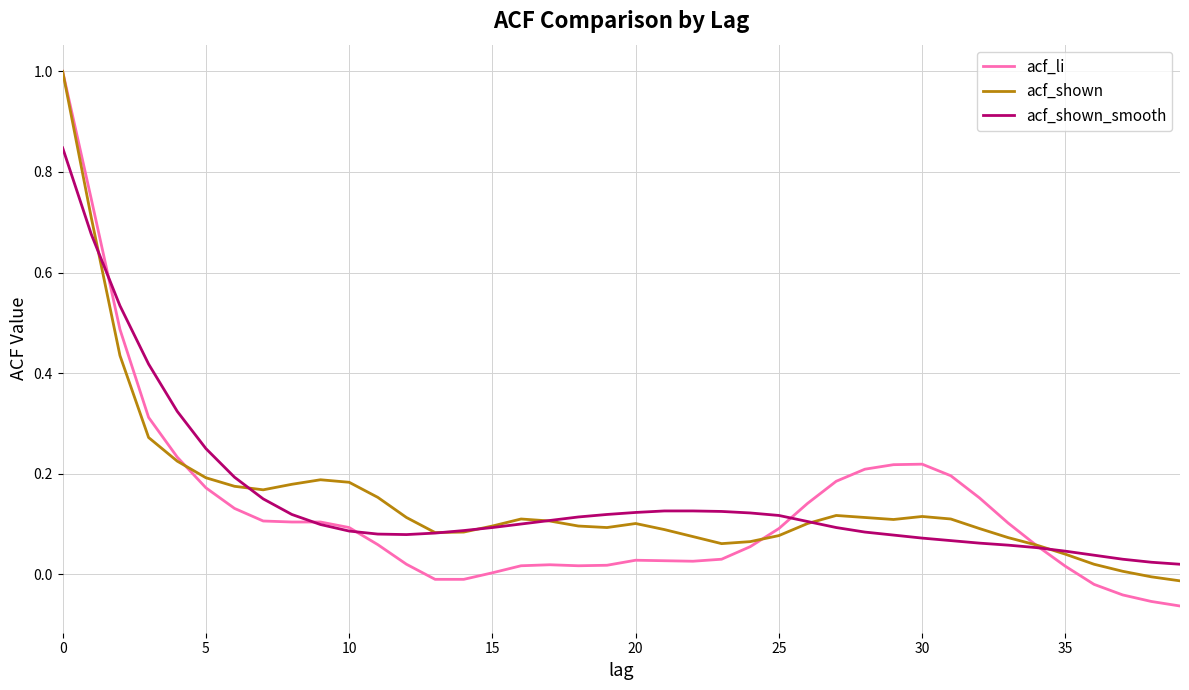

Which series has the largest range (max minus min)?

acf_li